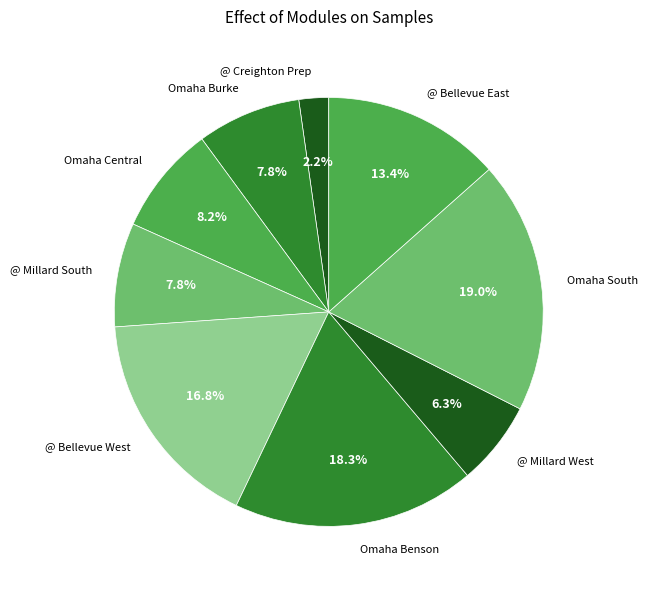

What is the total percentage of @ Millard West and @ Bellevue West?

23.1%